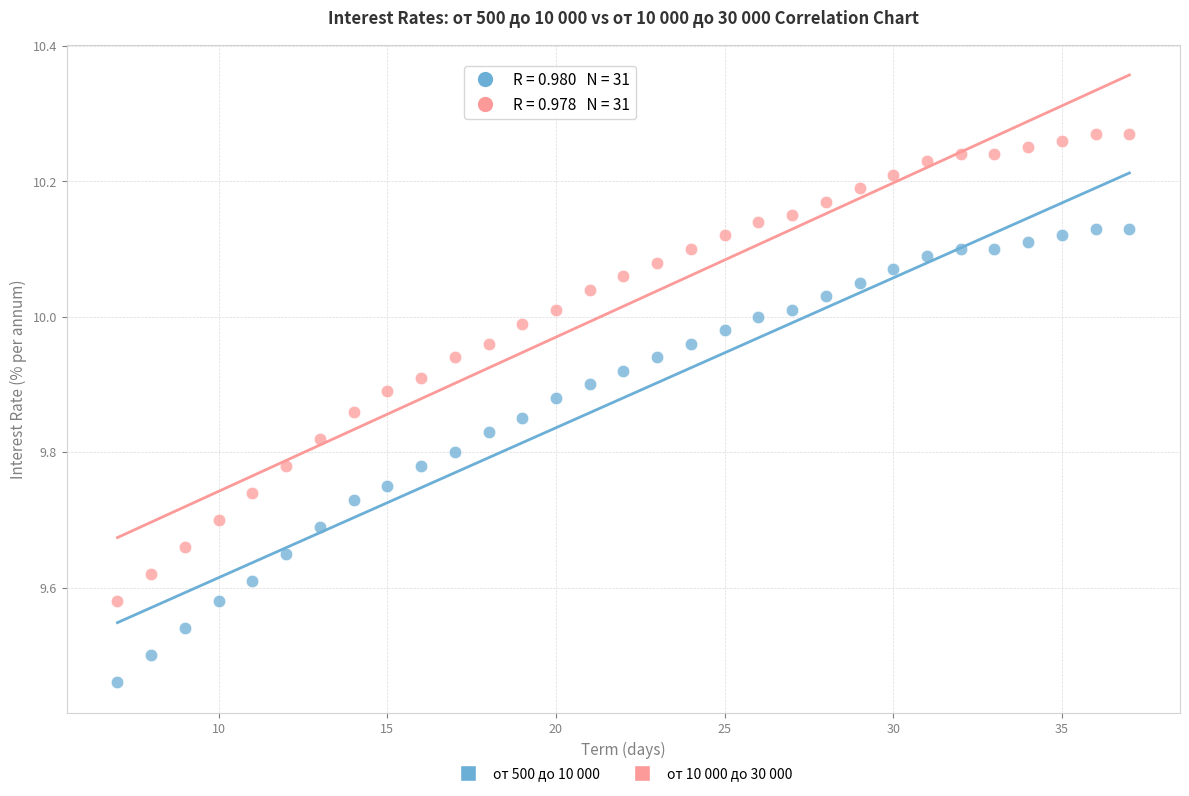

Across all data points, what is the range of Y values (max minus min)?

0.8